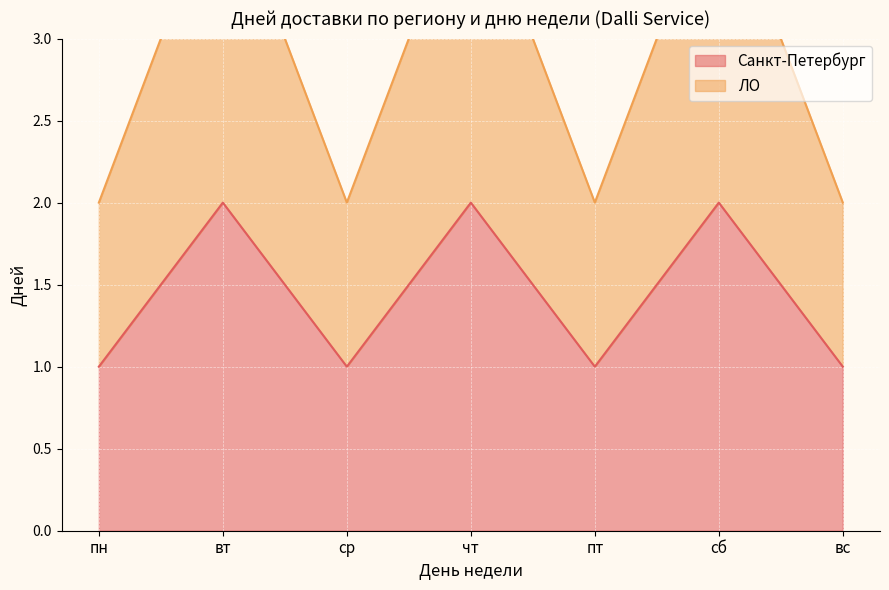

Which has a higher value, ср or сб?

сб